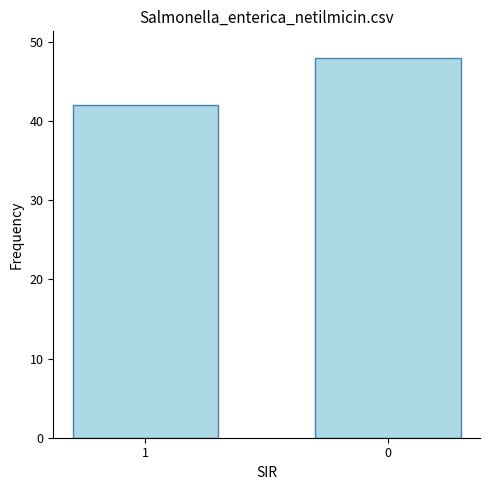

The value at 1 is 10. True or false?

False